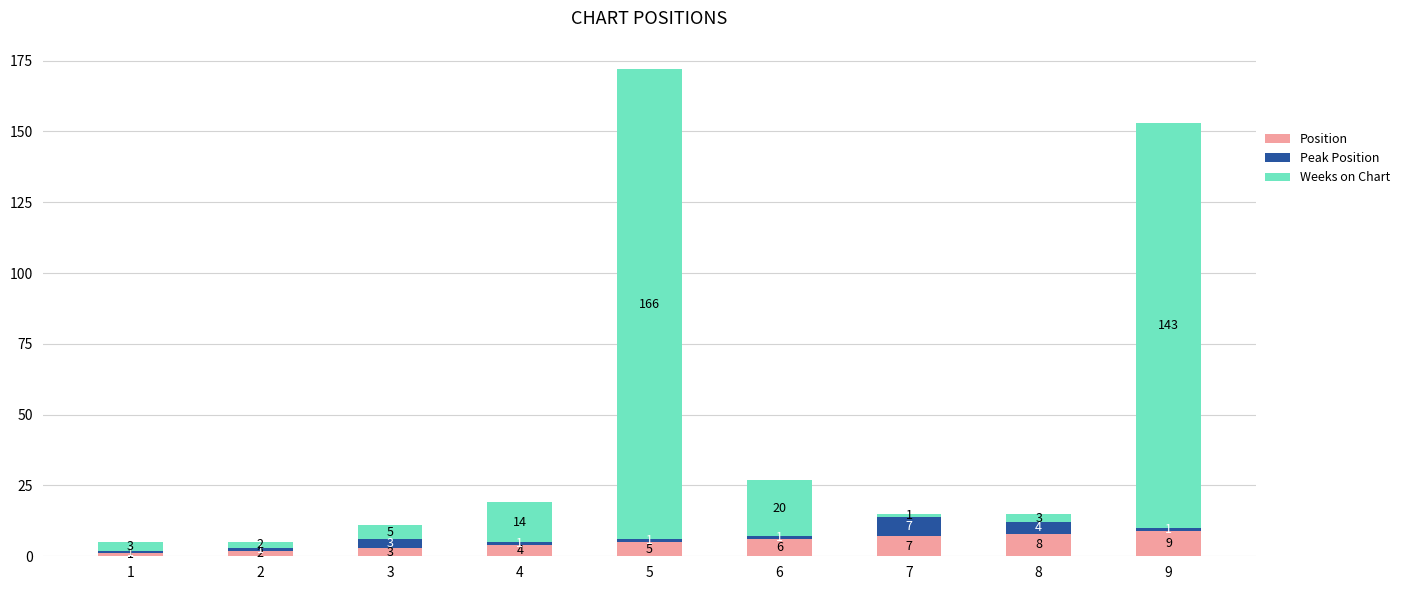

Count the Position values in the range 3 to 7.

5